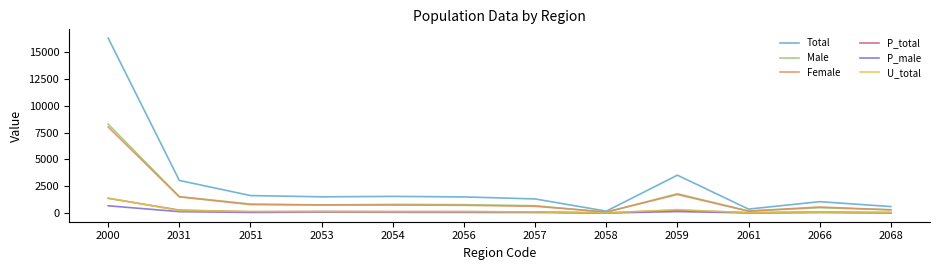

The value of Total at 2053 is 2355. True or false?

False